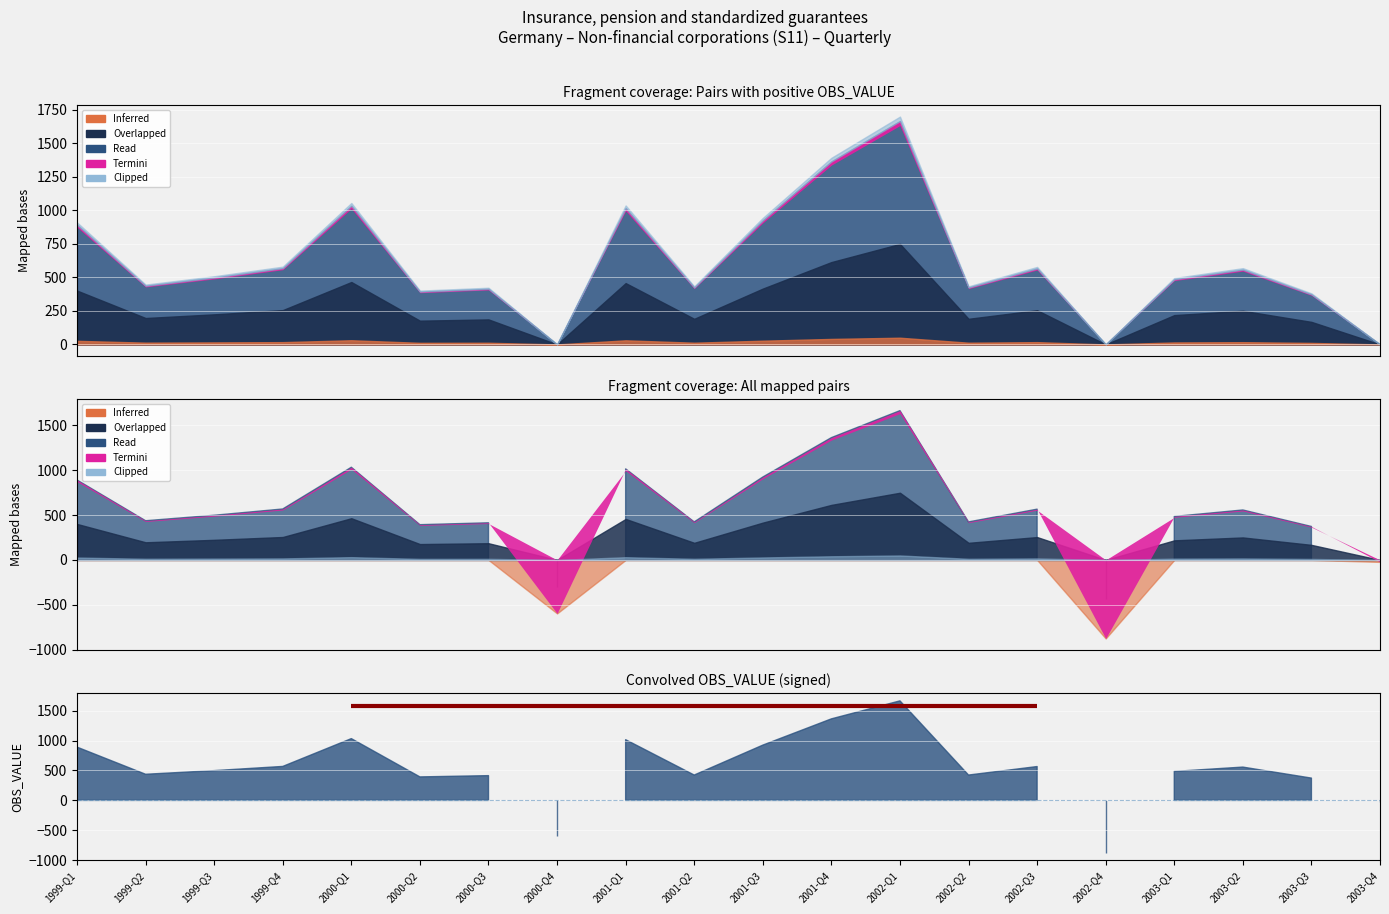

At how many categories does at least one series exceed 996?

4